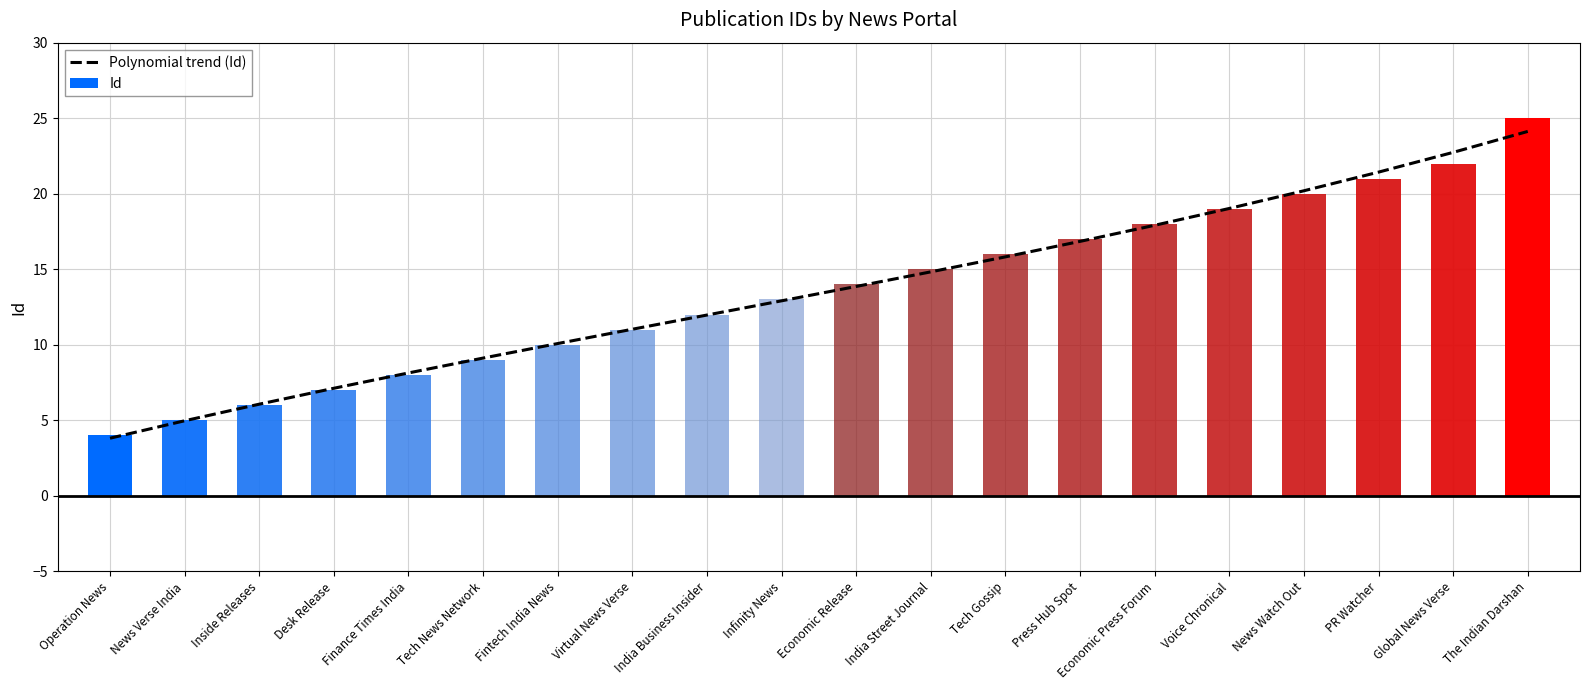

Where does the Id series first go above 14?

India Street Journal